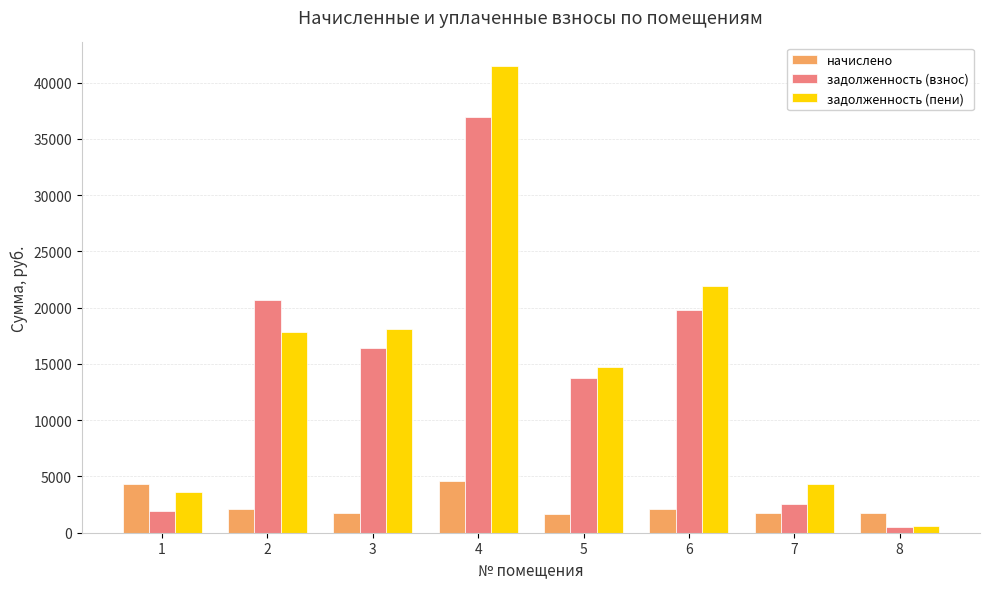

What is the smallest value displayed?

514.4